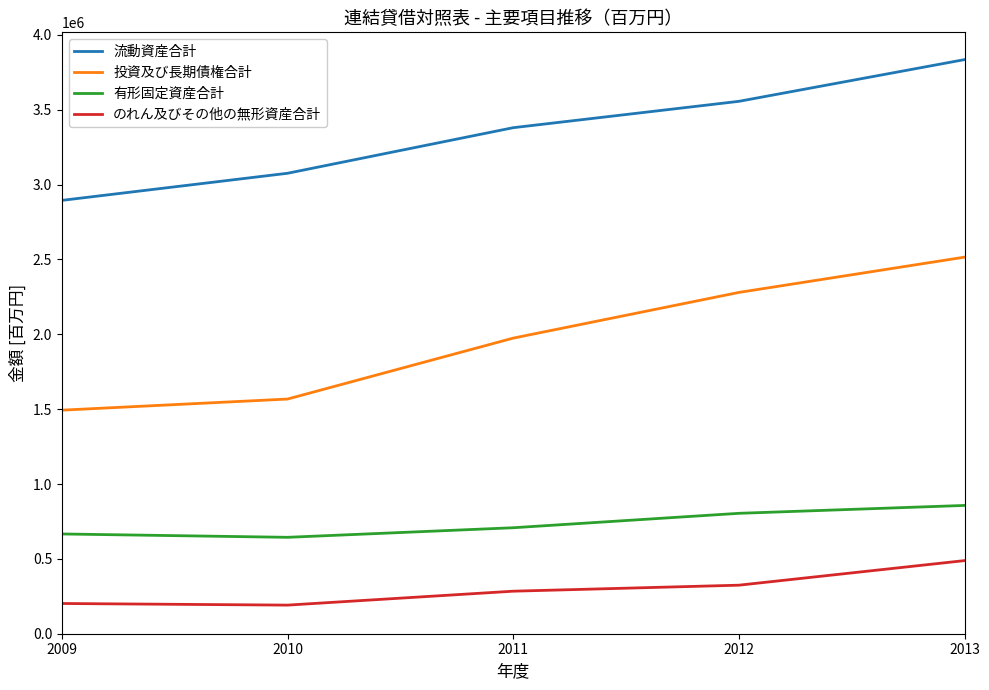

True or false: 流動資産合計 and 投資及び長期債権合計 cross at least once.

False